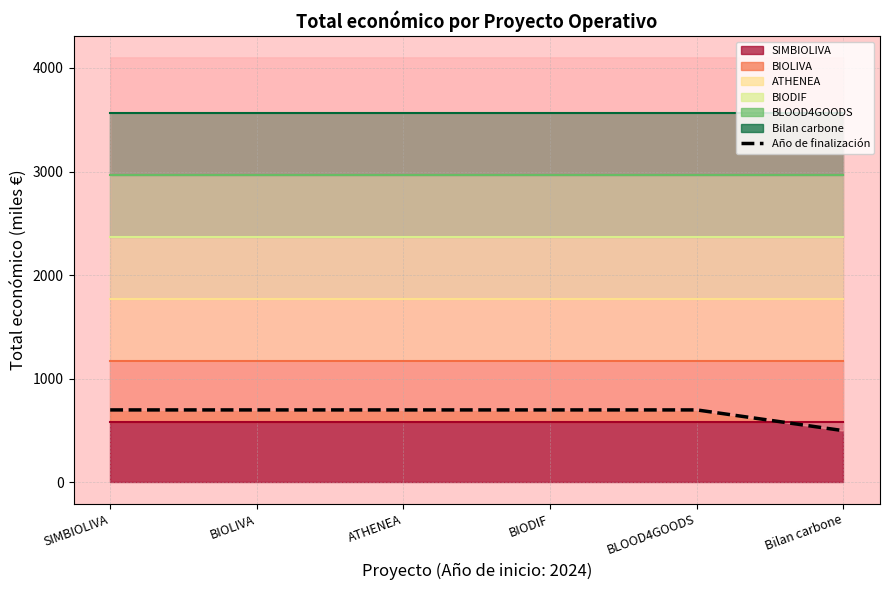

Reading left to right, what are all the values shown in this chart?

700.0	700.0	700.0	700.0	700.0	500.0